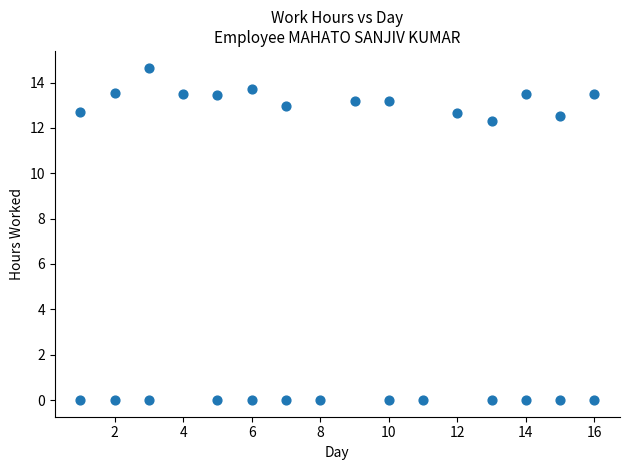

What Y value in the scatter plot is closest to 7?

12.3